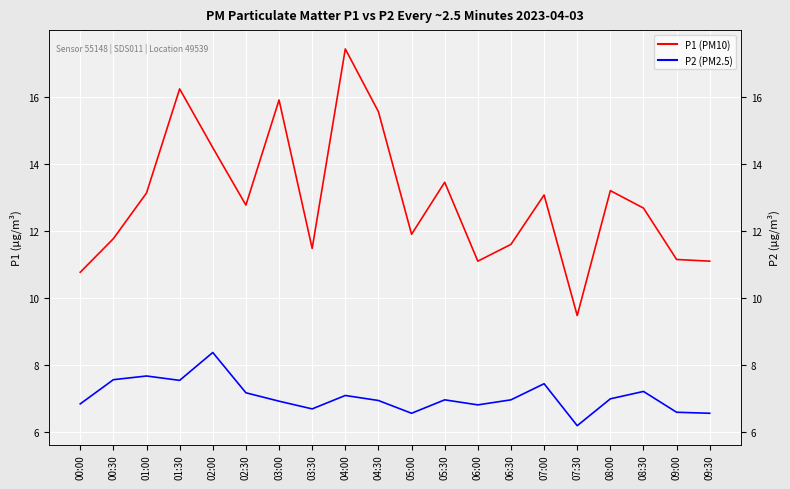

The P1 series shows 11.8 at 00:30. True or false?

True